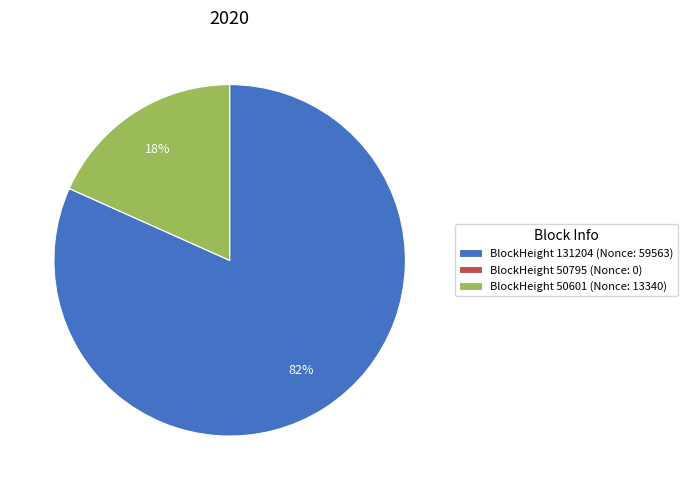

The BlockHeight 50601 (Nonce: 13340) slice represents 8% of the pie. True or false?

False